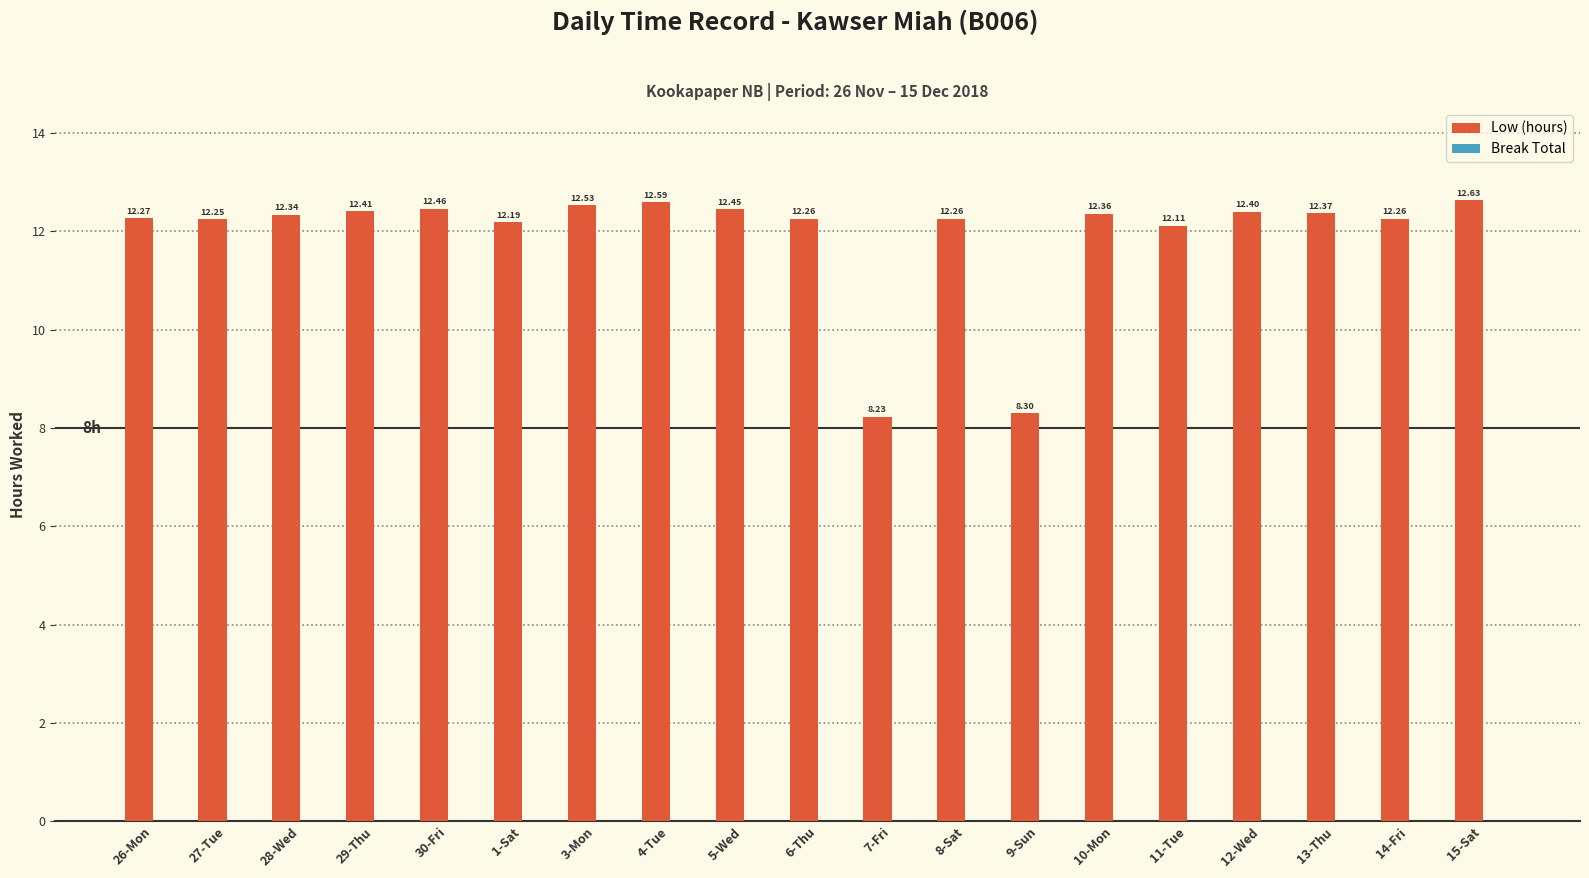

Approximately how many times larger is the value at 12-Wed compared to 26-Mon?

1.0